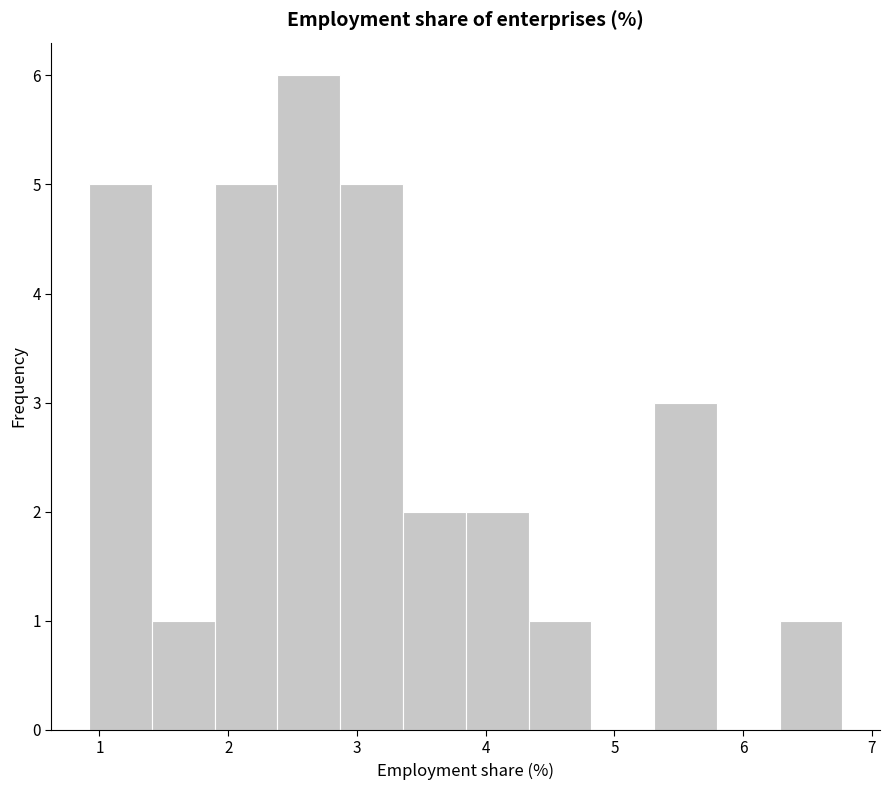

Reading left to right, list every bar in this chart as the range it spans on the x-axis followed by its height. Neither the bar edges nor the heights are printed on the chart, so give them approximately, as read against the axes.

0.9 to 1.4: 5
1.4 to 1.9: 1
1.9 to 2.4: 5
2.4 to 2.9: 6
2.9 to 3.4: 5
3.4 to 3.8: 2
3.8 to 4.3: 2
4.3 to 4.8: 1
4.8 to 5.3: 0
5.3 to 5.8: 3
5.8 to 6.3: 0
6.3 to 6.8: 1